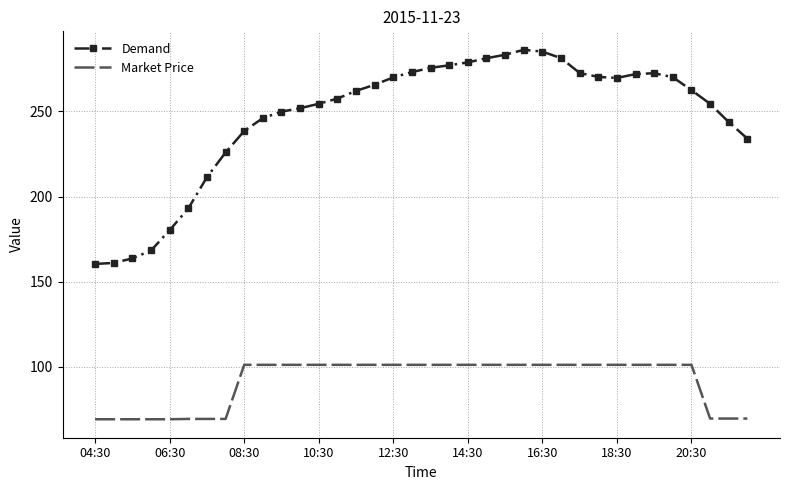

True or false: Market Price and Demand intersect in this chart.

False